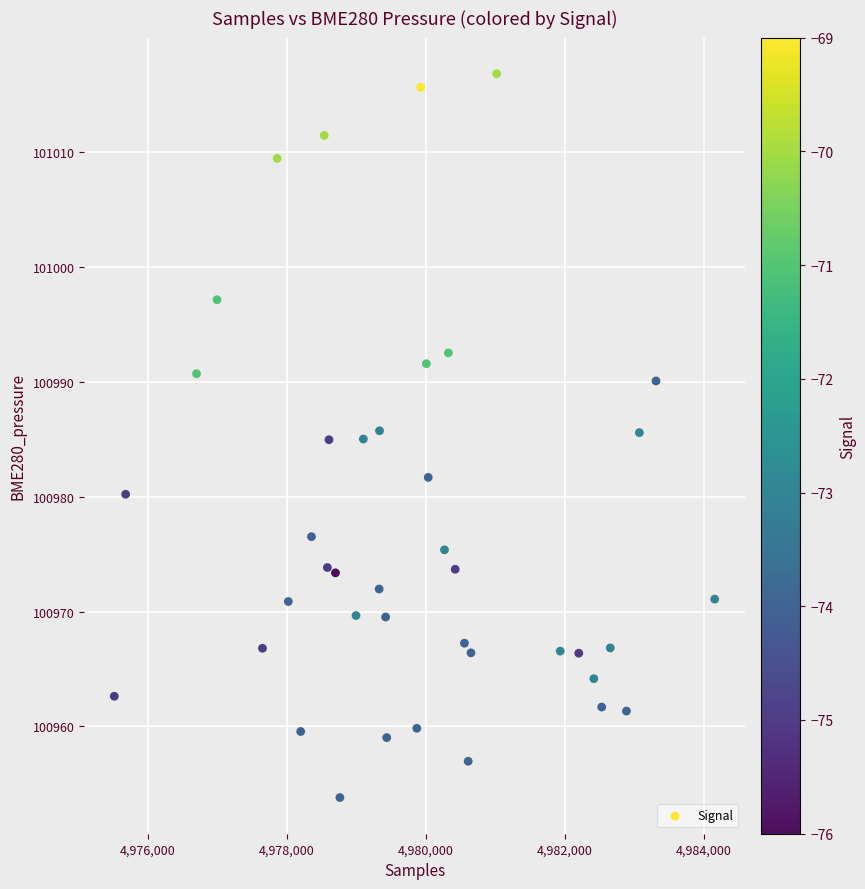

What is the range of X values (max minus min)?

8639.0